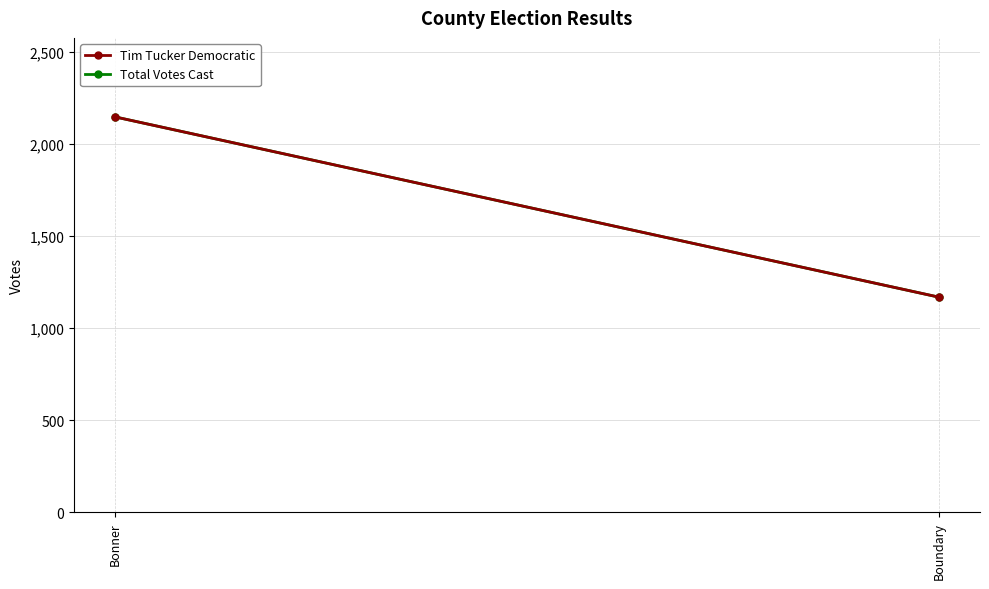

The Tim Tucker Democratic series shows 1577 at Boundary. True or false?

False